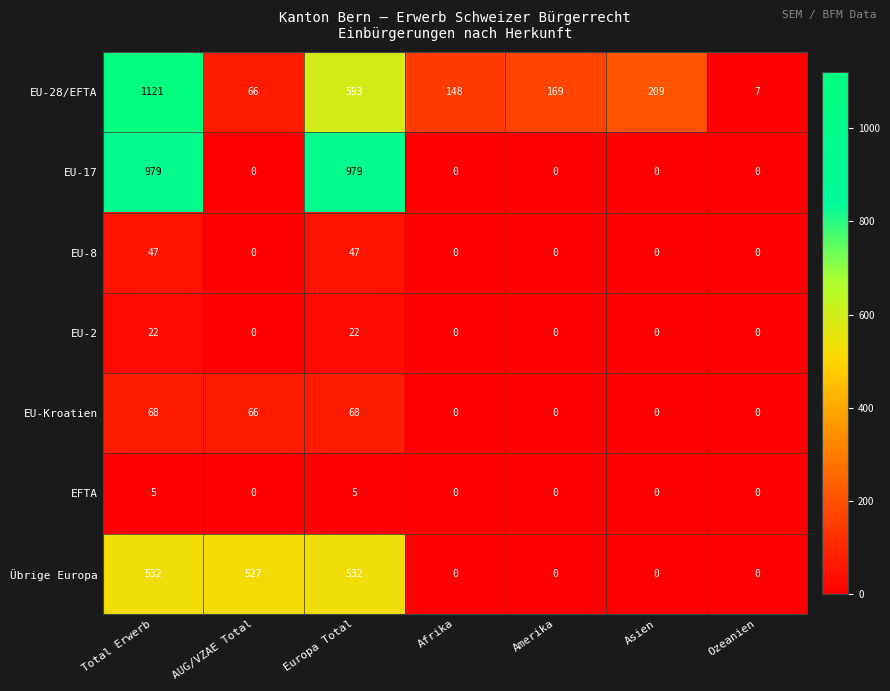

Which series has the widest spread of values?

EU-28/EFTA